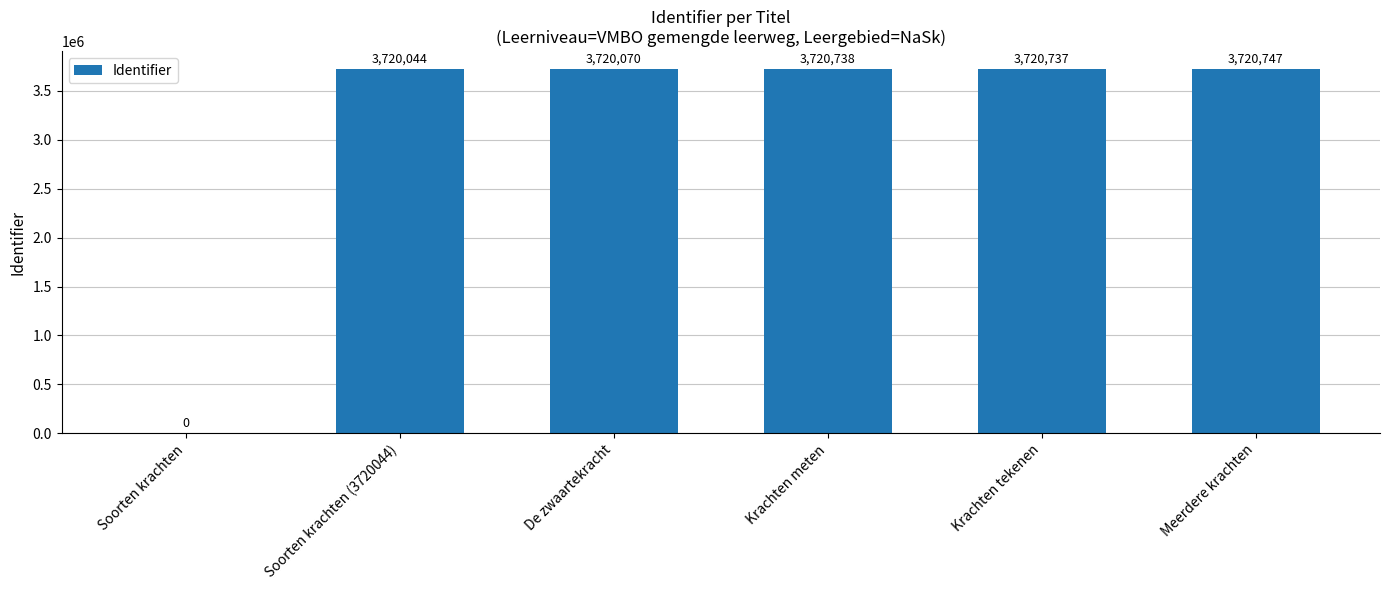

What is the average value?

3100389